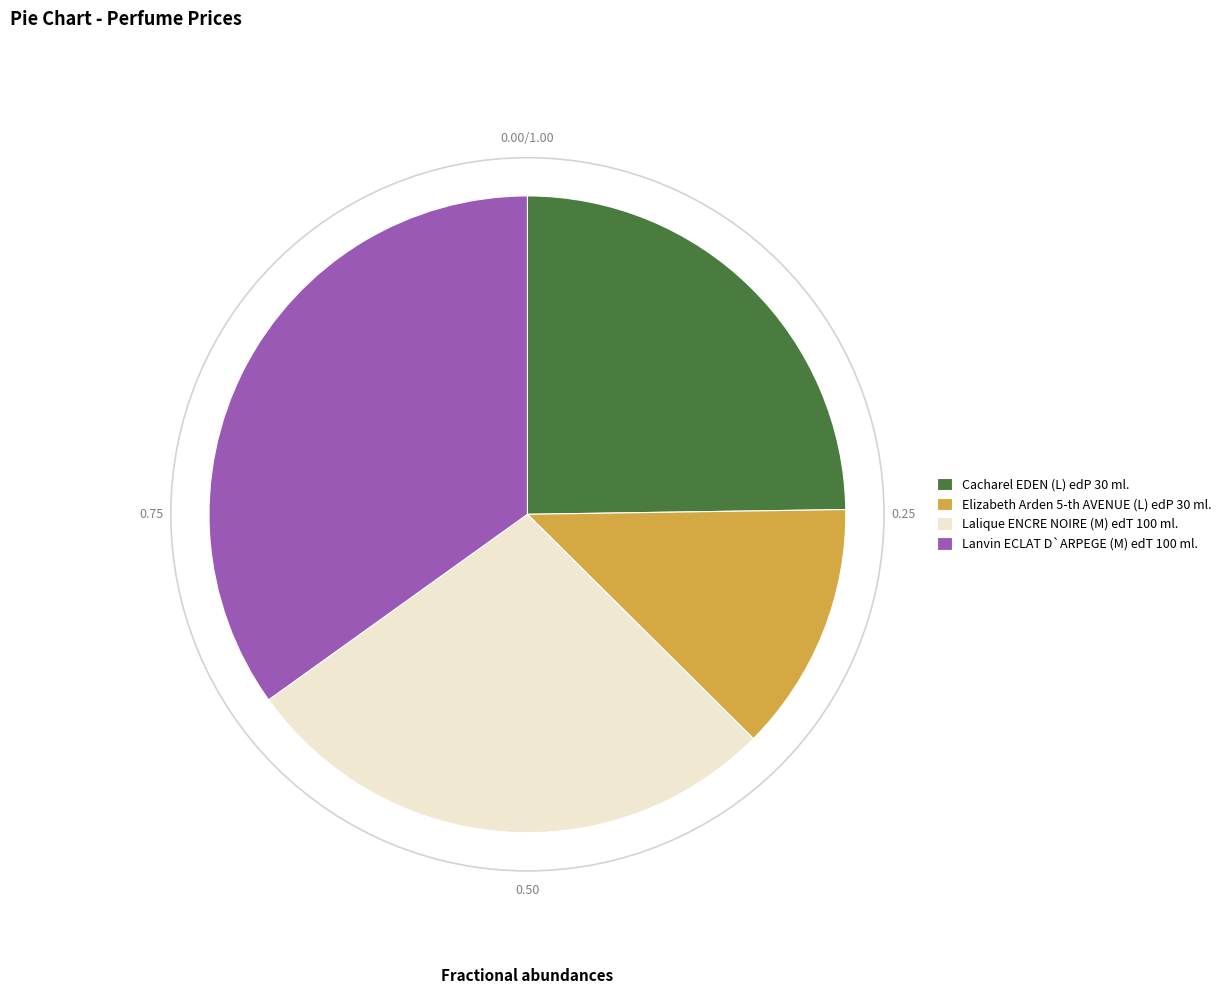

Rank the categories by value from lowest to highest.

Elizabeth Arden 5-th AVENUE (L) edP 30 ml., Cacharel EDEN (L) edP 30 ml., Lalique ENCRE NOIRE (M) edT 100 ml., Lanvin ECLAT D`ARPEGE (M) edT 100 ml.